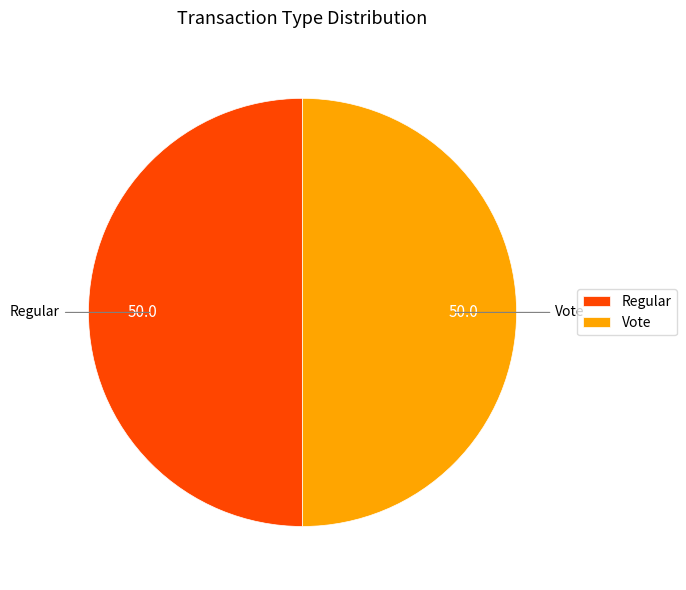

Is the sum of Vote and Regular greater than half?

Yes